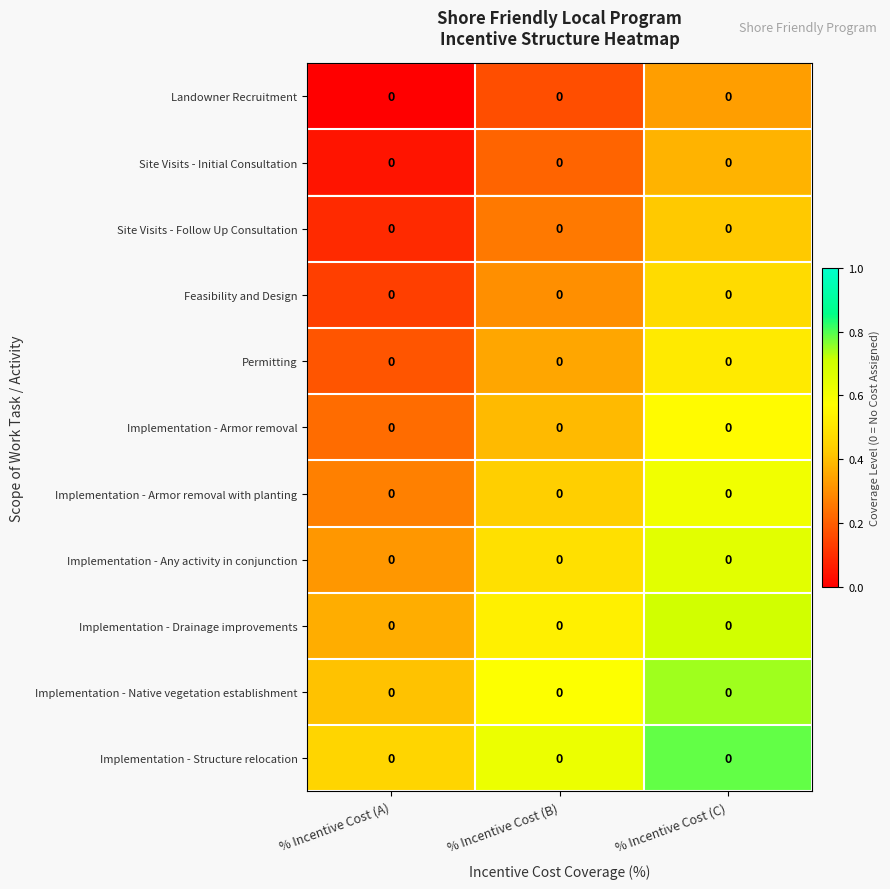

Which category has the highest value in the Implementation - Drainage improvements series?

% Incentive Cost (C)